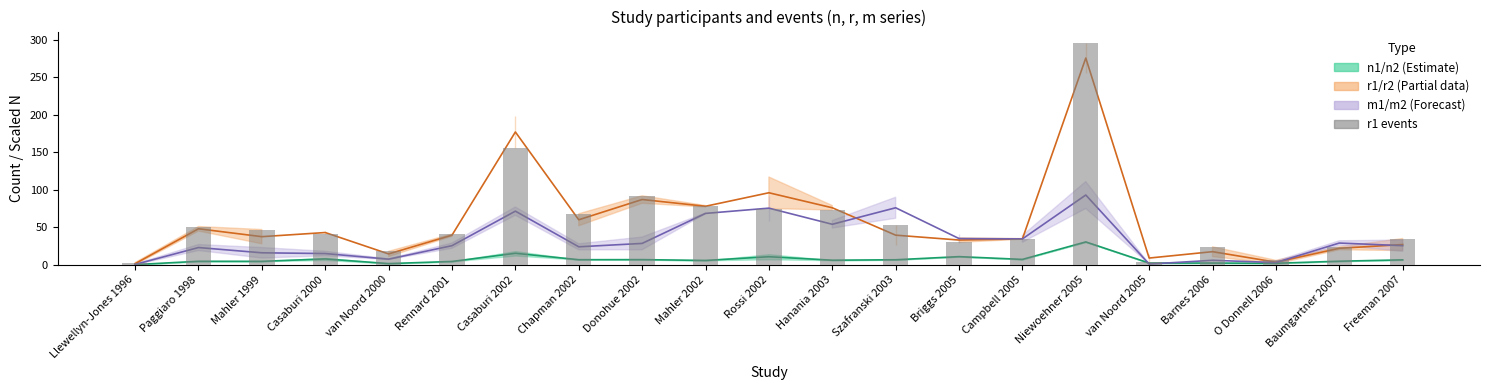

What is the value of the m mean bar at the 10th from the left?

68.5